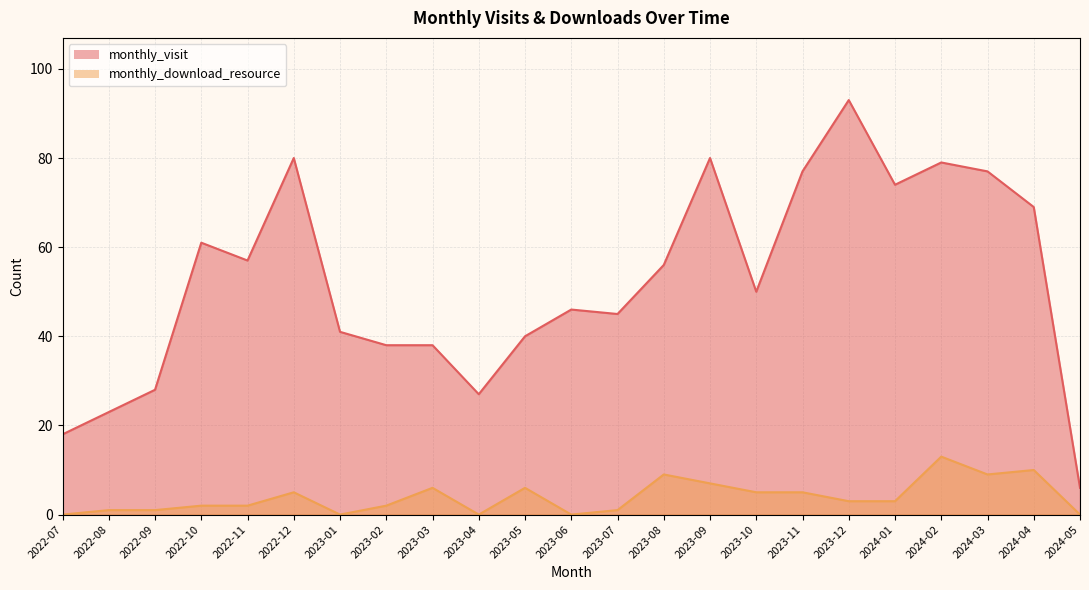

What is the approximate value of monthly_visit at 2023-12, to the nearest 5?

95